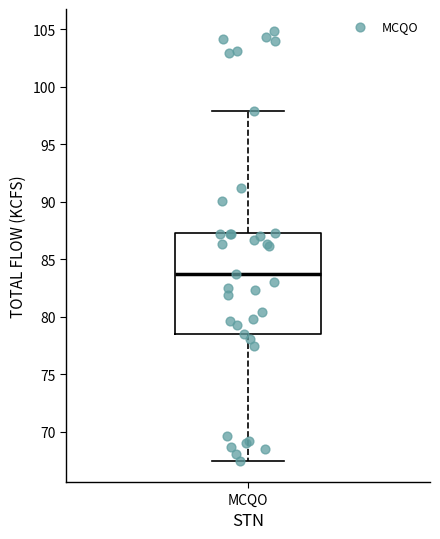

Read this box plot against the y-axis: the position of the median line, the range covered by the box, and the ends of both whiskers. The values are not printed on the chart, so give them approximately, as read against the axis.

median 83.5, box 78.5 to 87.5, whiskers 67.5 to 98.0